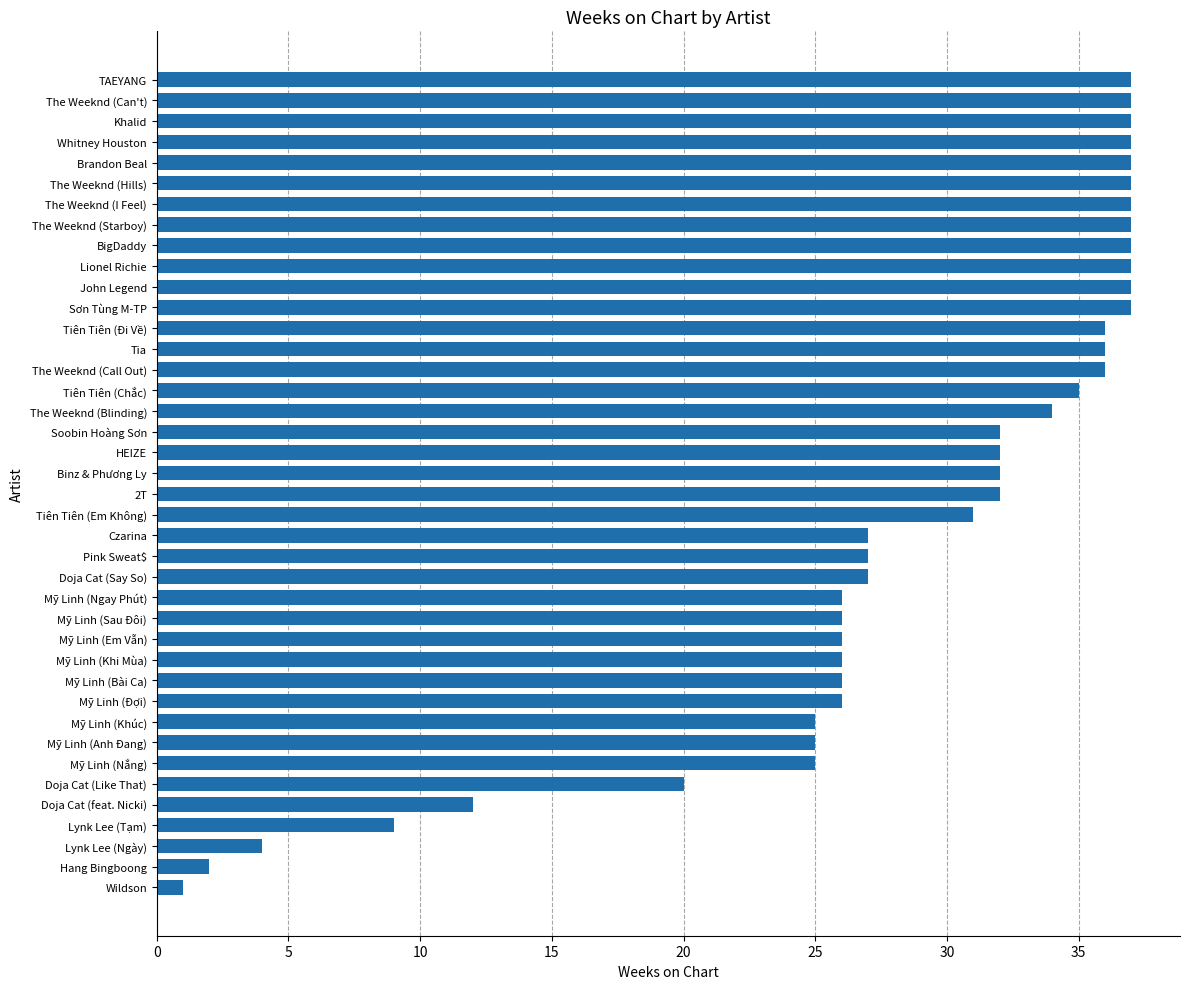

What is the difference between the maximum and minimum values?

36